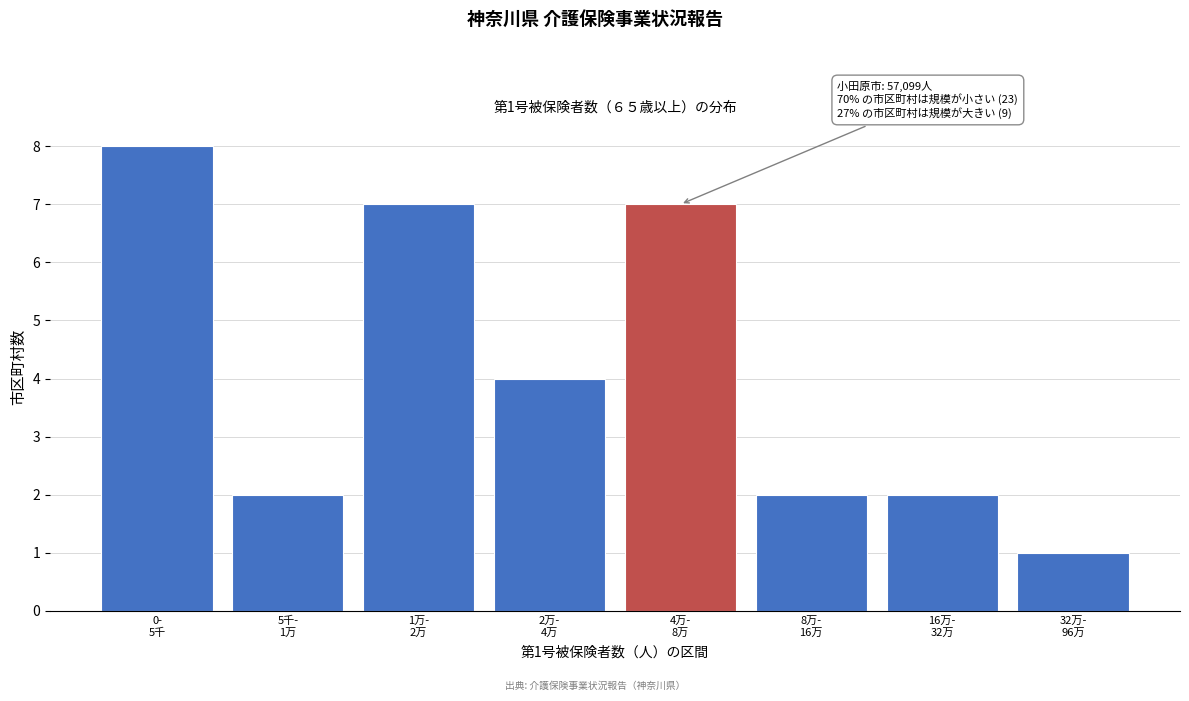

Reading left to right, extract all data points from this chart.

8	2	7	4	7	2	2	1